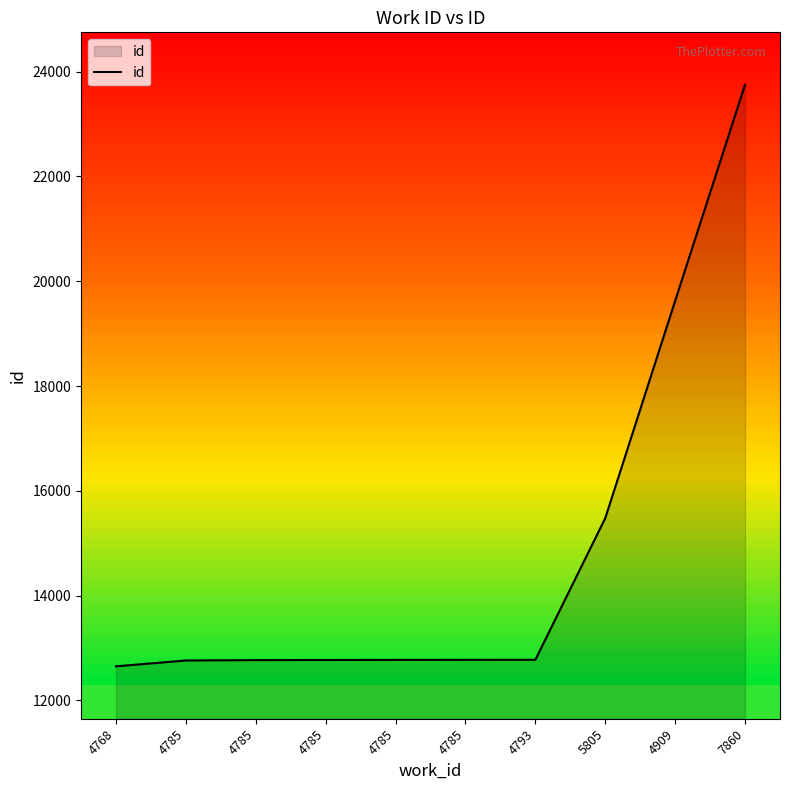

What is the difference between the second highest and minimum values?

6977